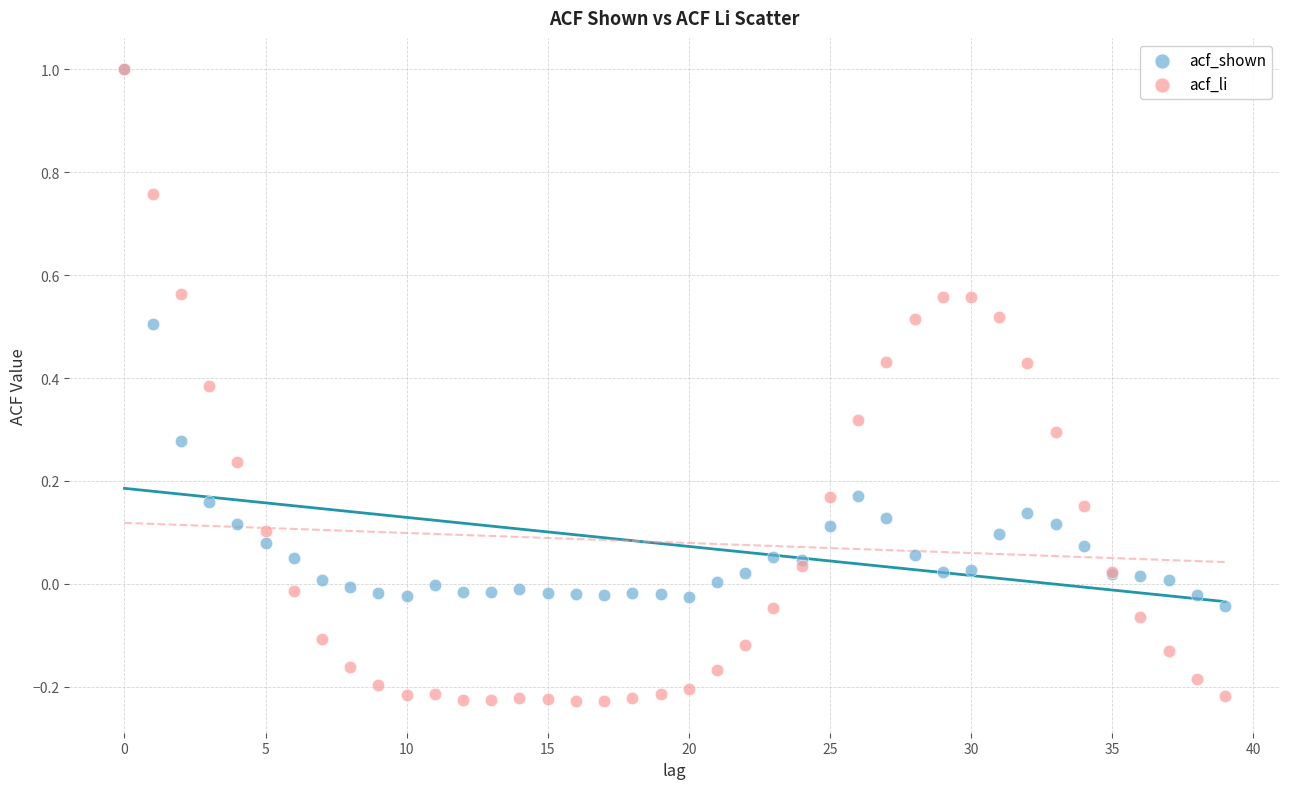

Which series has the widest spread of Y values?

acf_li